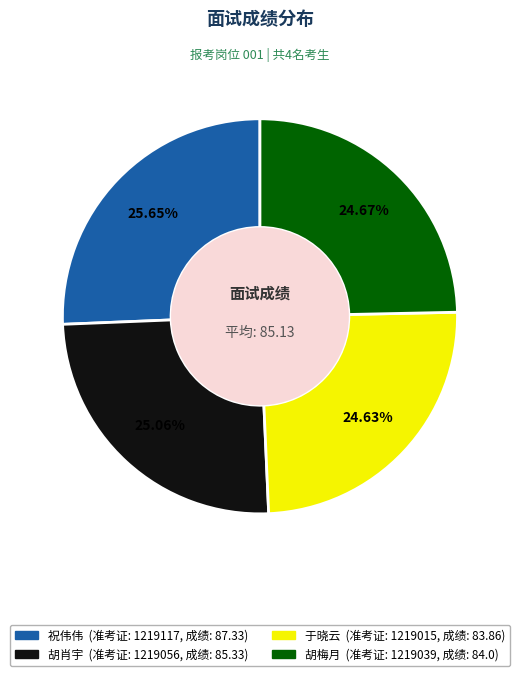

Does any single category account for the majority?

No